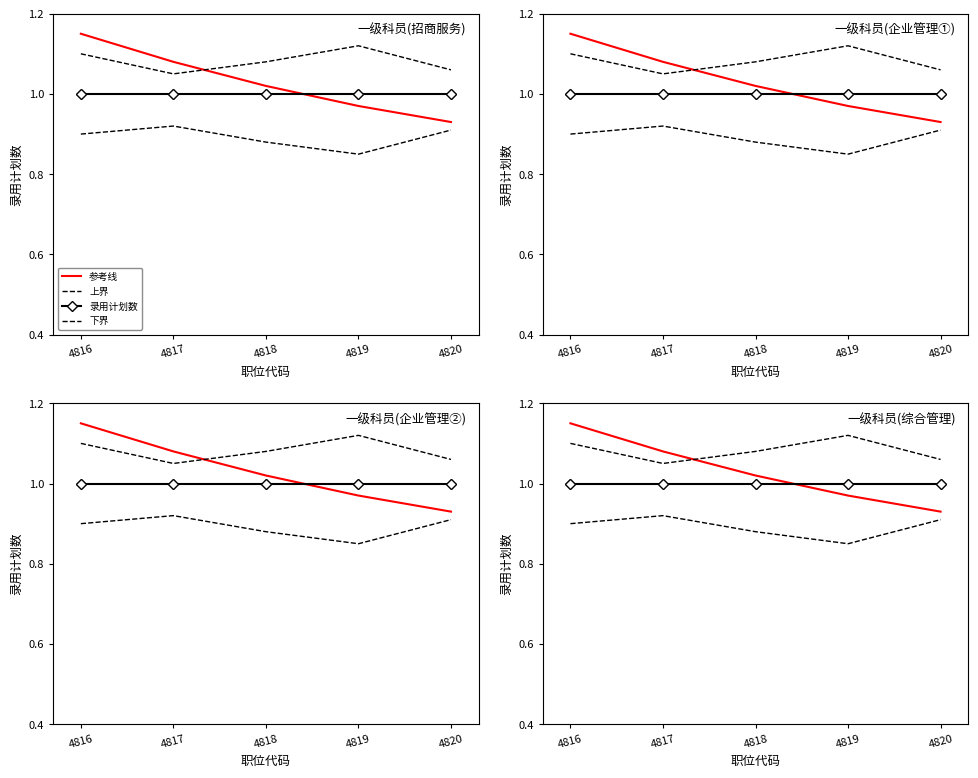

Which series reaches the minimum Y coordinate?

下界